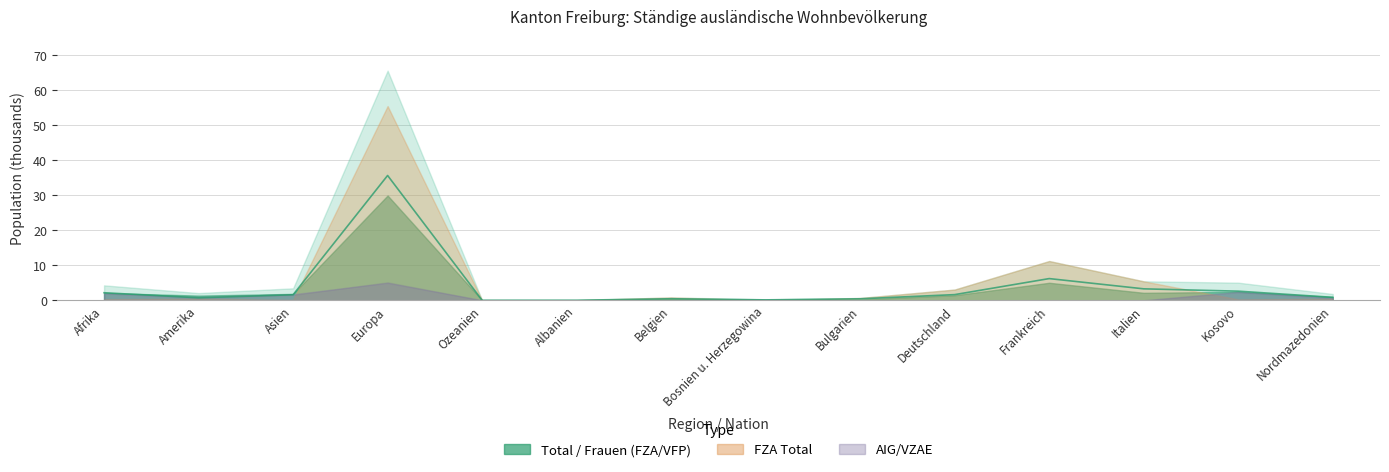

True or false: the data shows 12.1 at Europa.

False